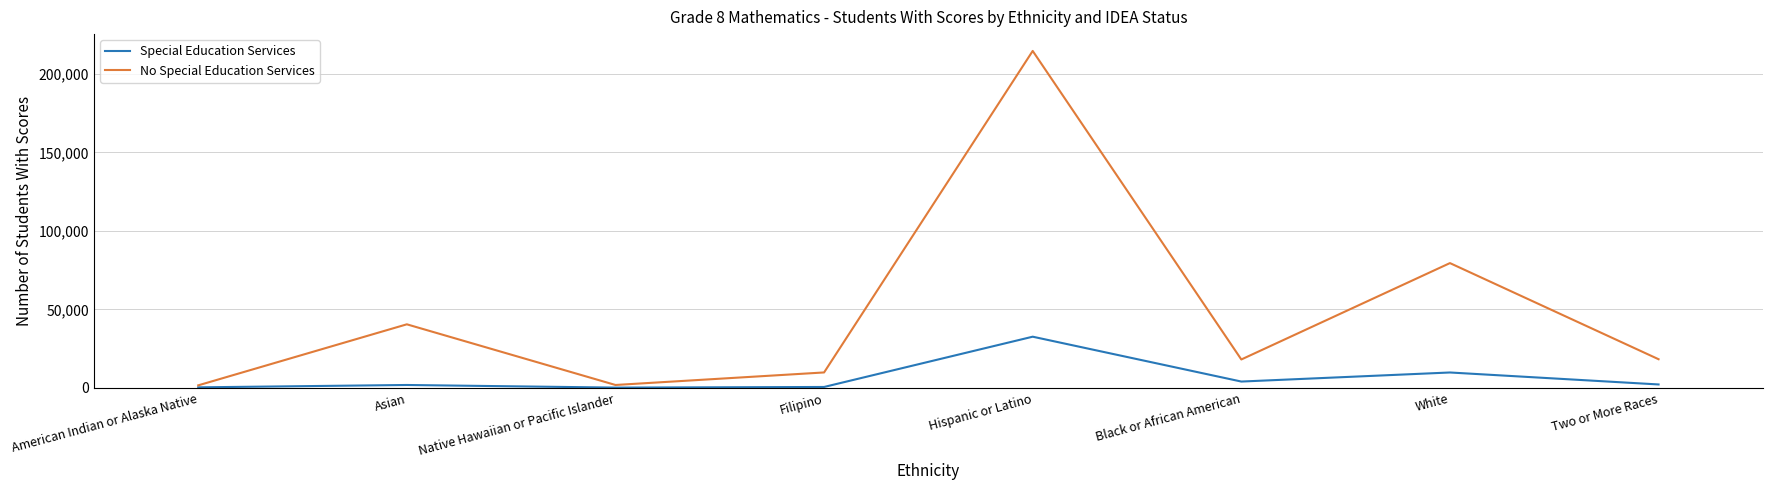

What are all the series names shown in the legend?

Special Education Services, No Special Education Services